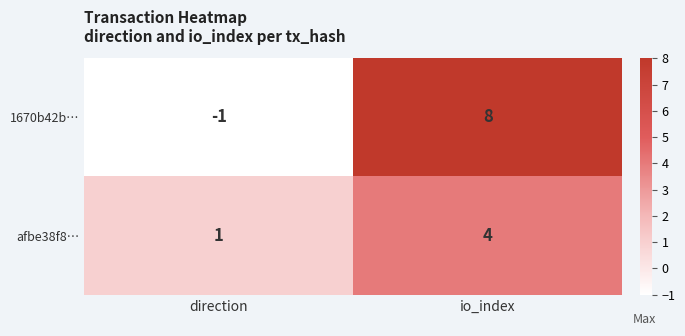

What is the difference between the highest and lowest values at io_index?

4